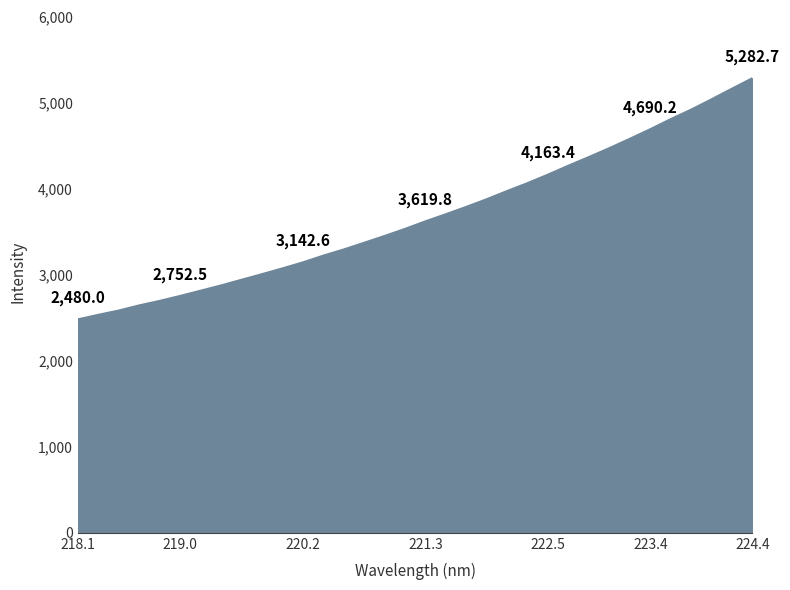

What is the difference between the maximum and minimum values?

2802.7